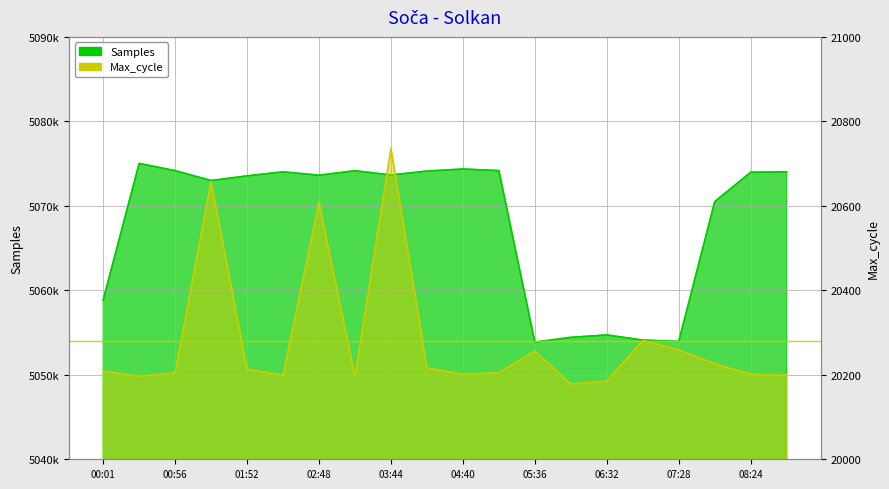

What are all the series names shown in the legend?

Samples, Max_cycle